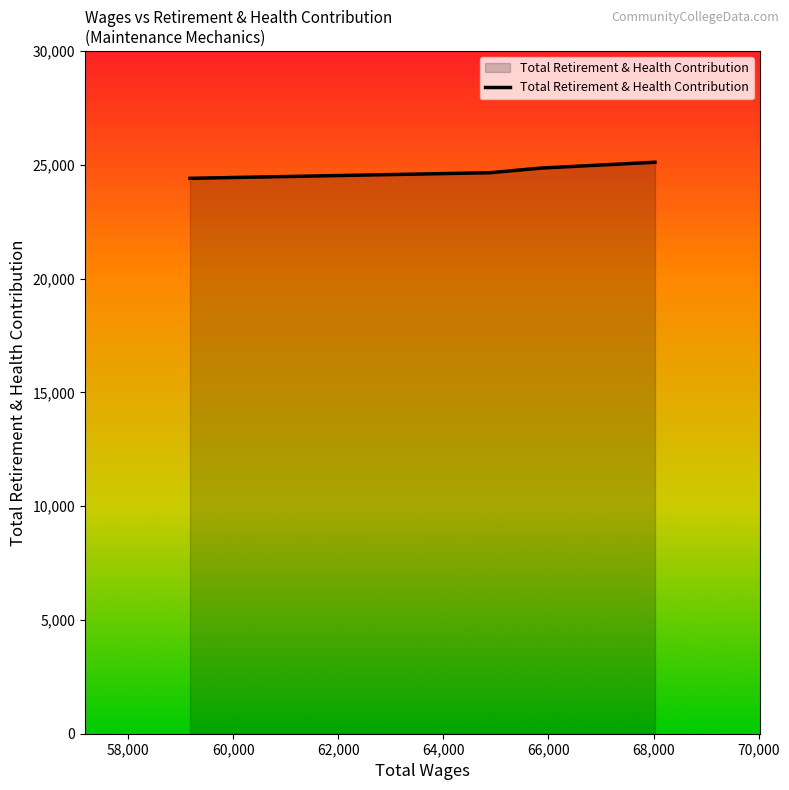

What is the minimum value shown in the chart?

24403